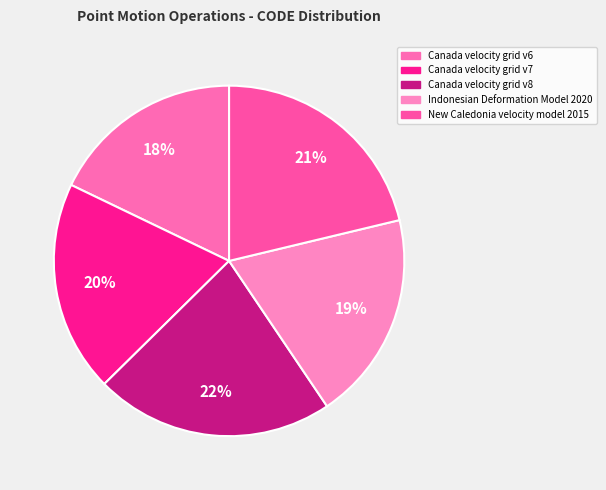

Count the number of slices in the pie.

5